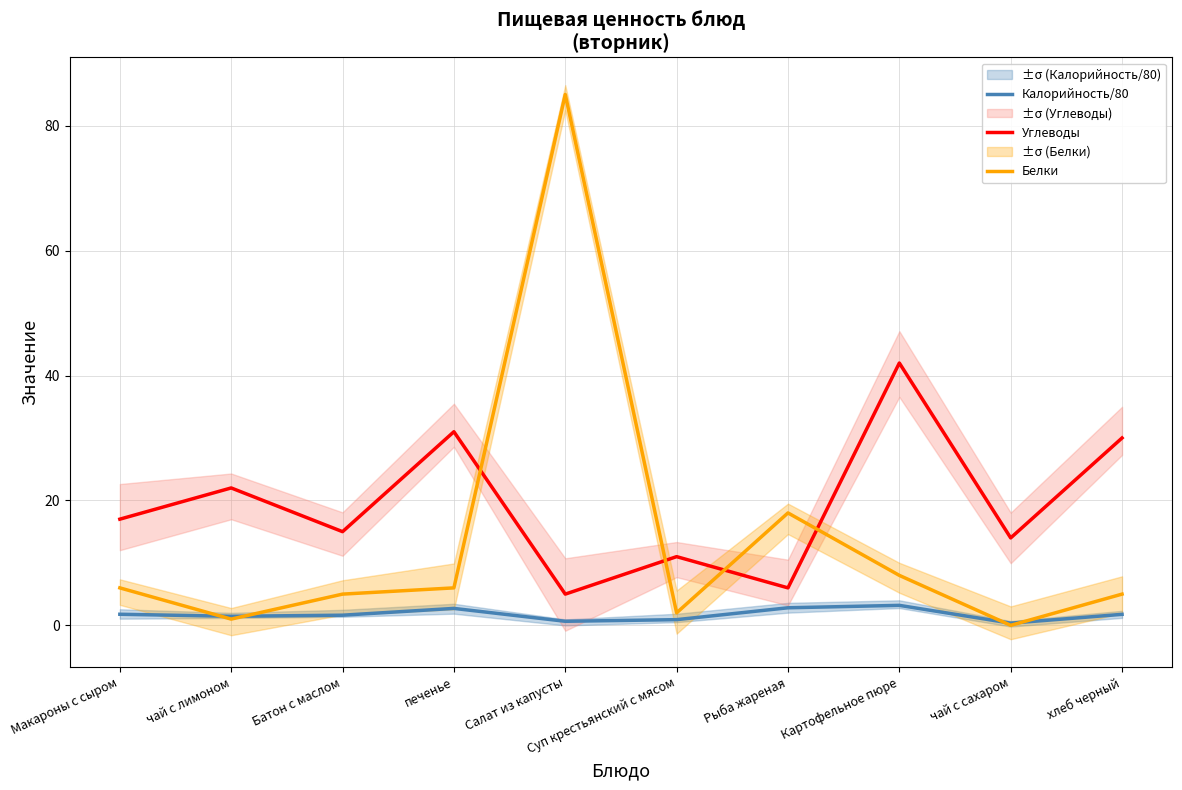

Does the chart have visible grid lines?

Yes